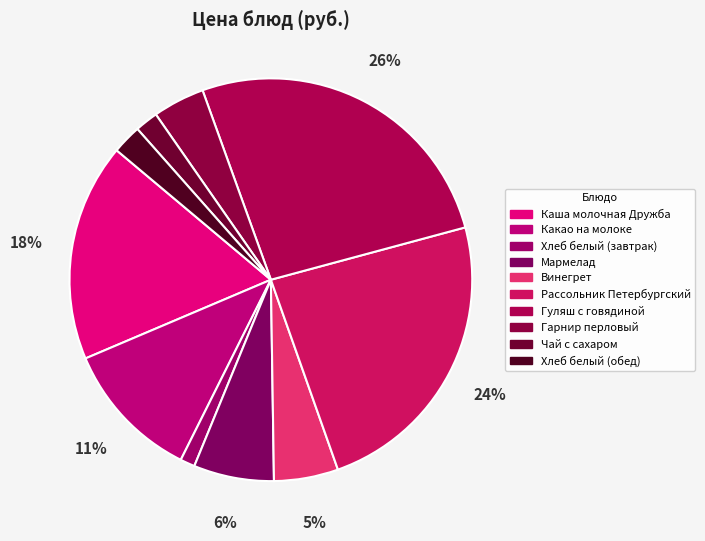

How many slices are in this pie chart?

10